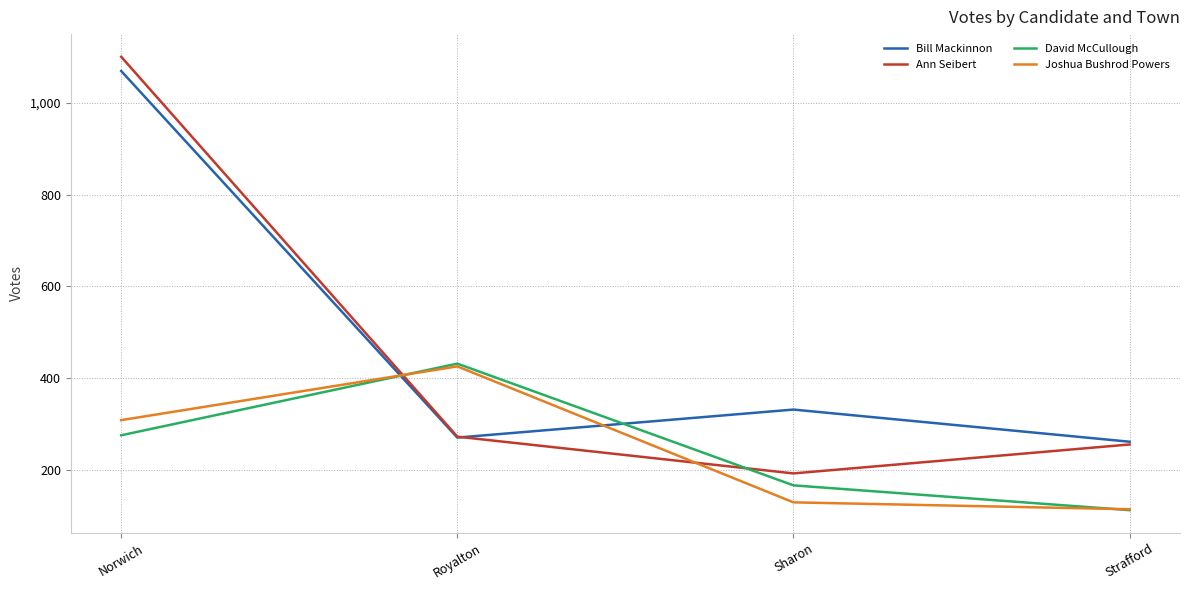

Between which two adjacent categories do Joshua Bushrod Powers and Ann Seibert first intersect?

Norwich and Royalton